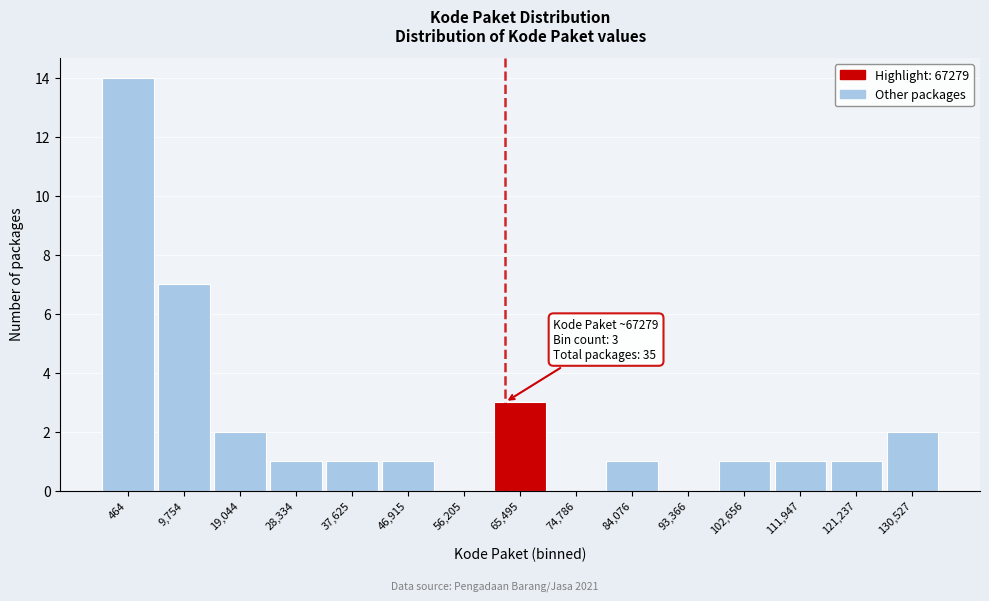

Reading left to right, list all the values displayed in this chart.

464=14	9,754=7	19,044=2	28,334=1	37,625=1	46,915=1	56,205=0	65,495=3	74,786=0	84,076=1	93,366=0	102,656=1	111,947=1	121,237=1	130,527=2